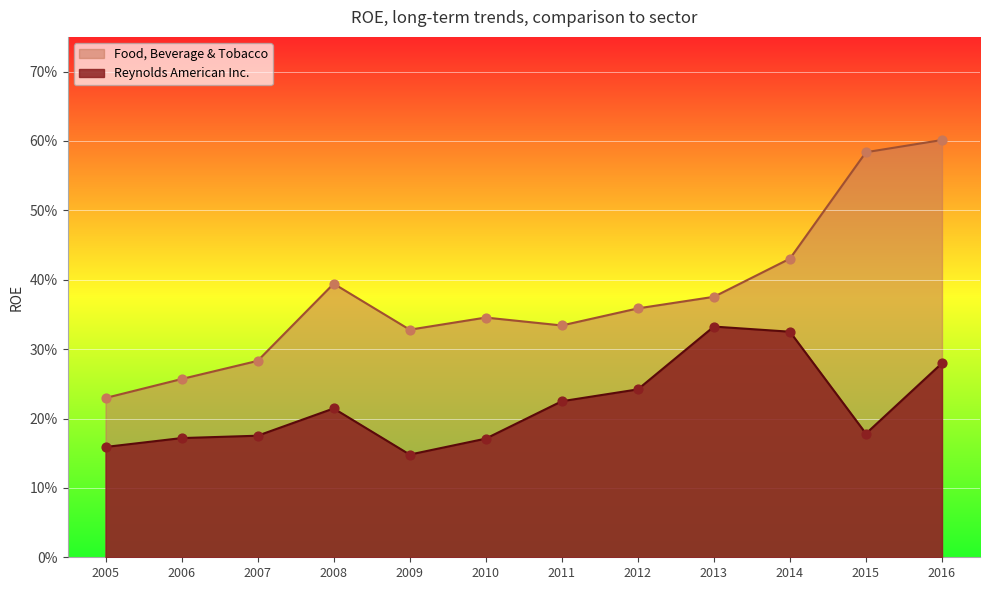

Which series has the largest Y range (max minus min)?

Food, Beverage & Tobacco